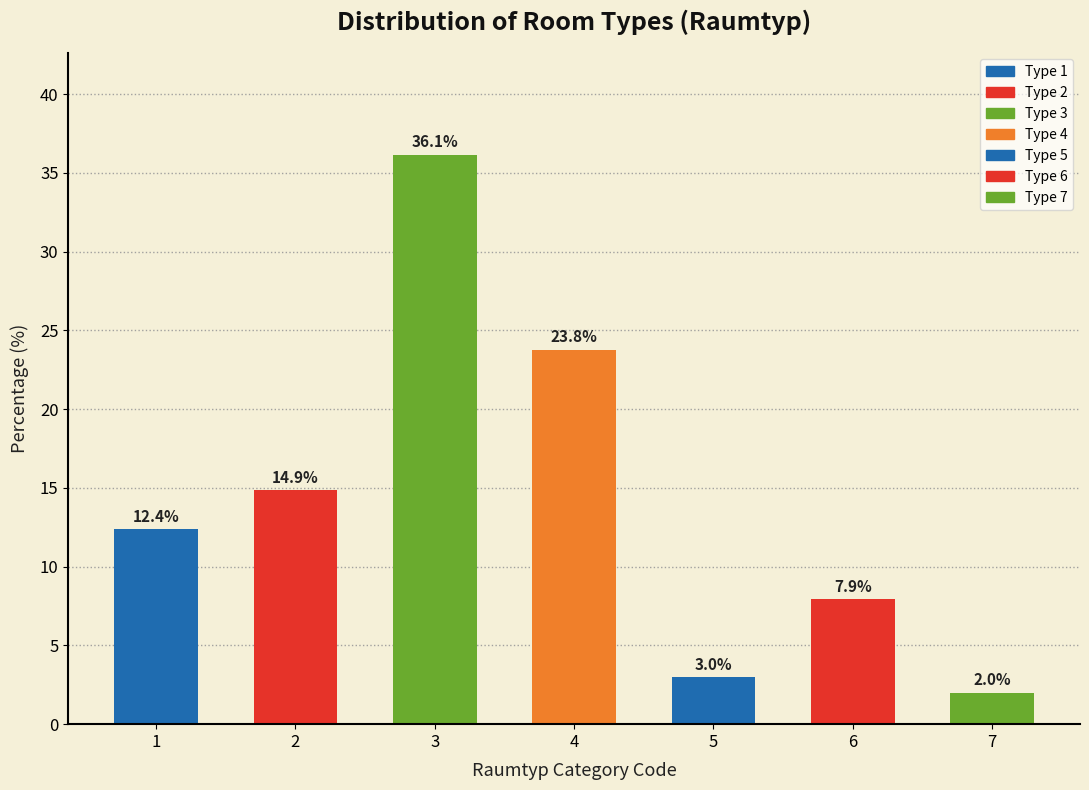

Reading right to left, extract all data points from this chart.

2.0	7.9	3.0	23.8	36.1	14.9	12.4